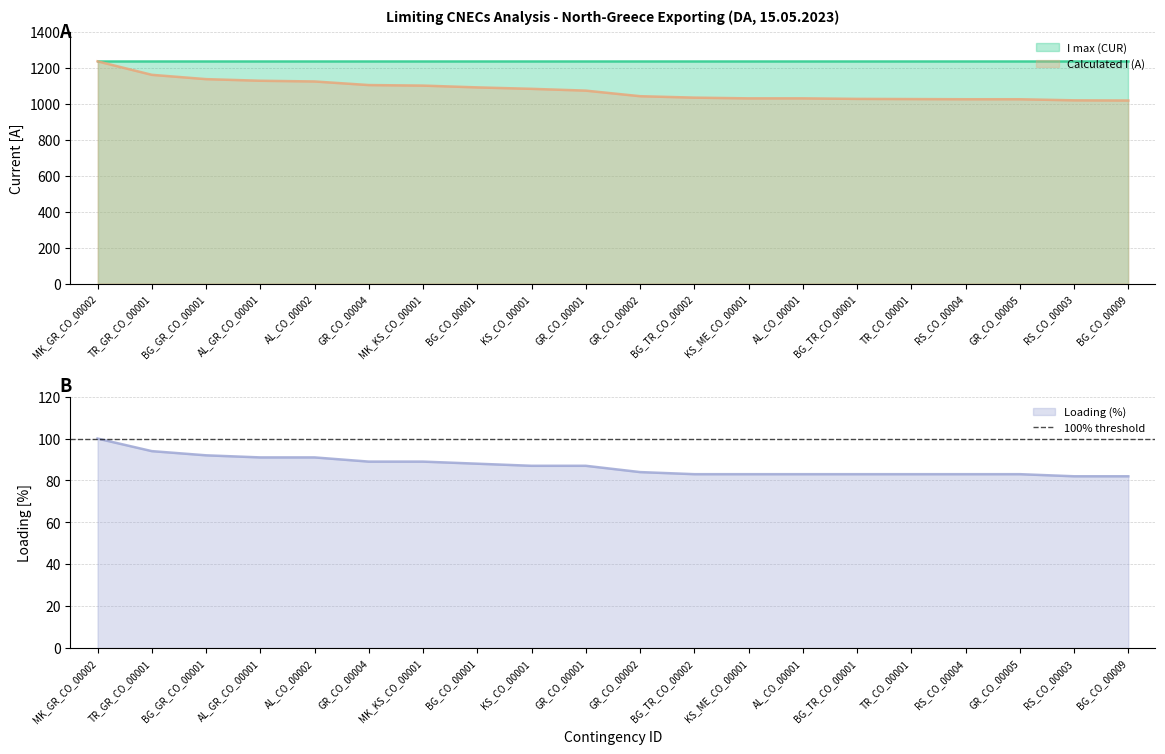

Where does the Loading (%) series first go above 87?

MK_GR_CO_00002